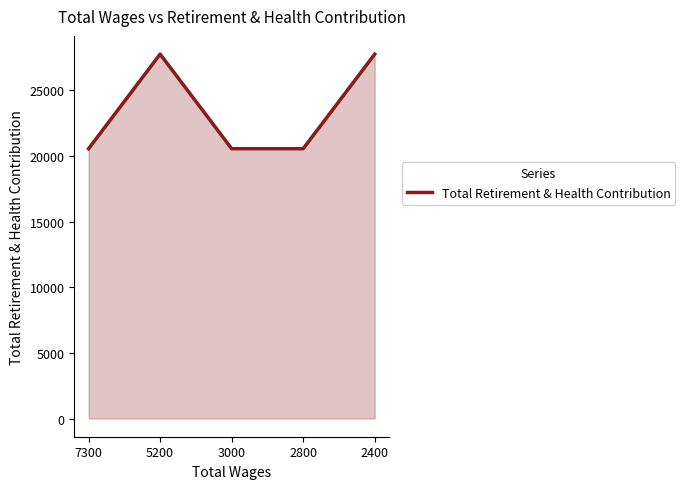

The chart shows a value of 20564 at 2800. True or false?

True